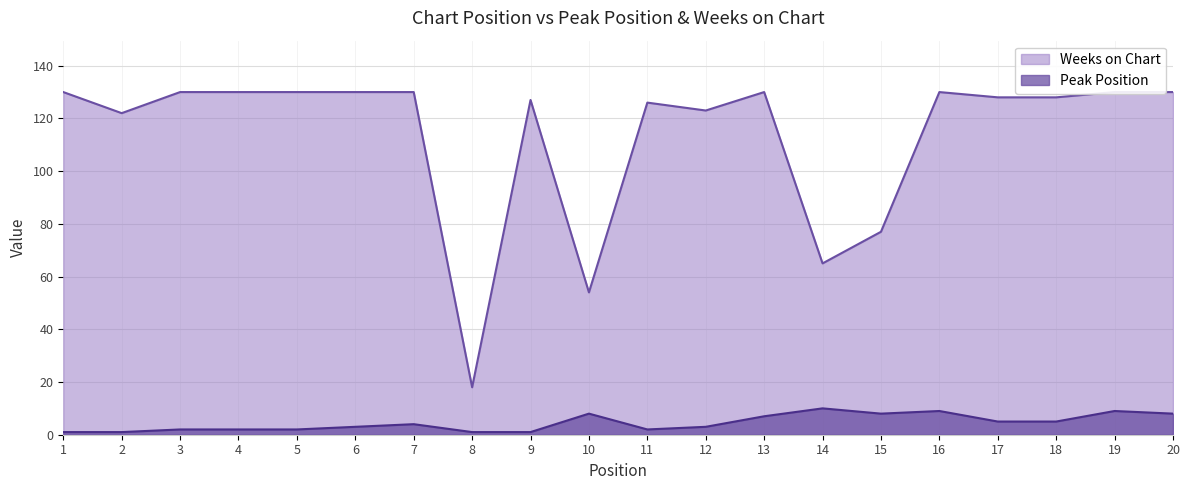

True or false: Peak Position and Weeks on Chart intersect in this chart.

False